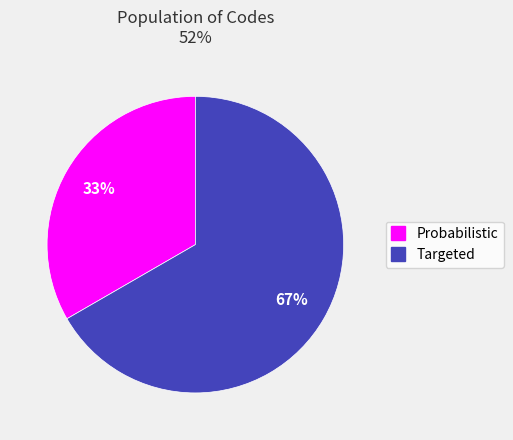

Which category accounts for the majority?

Targeted